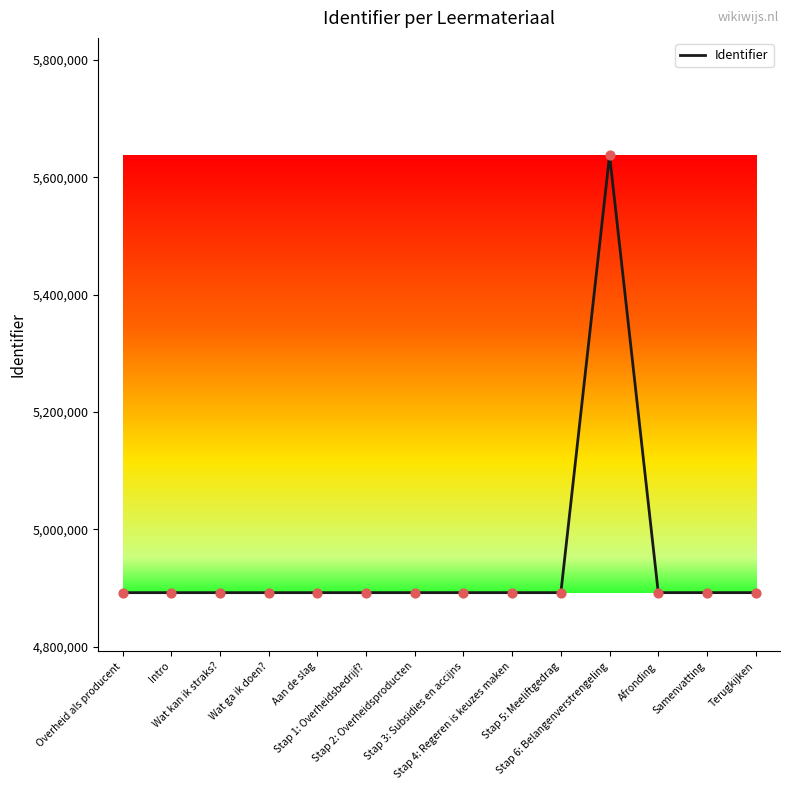

What is the ratio of the value at Stap 2: Overheidsproducten to the value at Stap 1: Overheidsbedrijf??

1.0